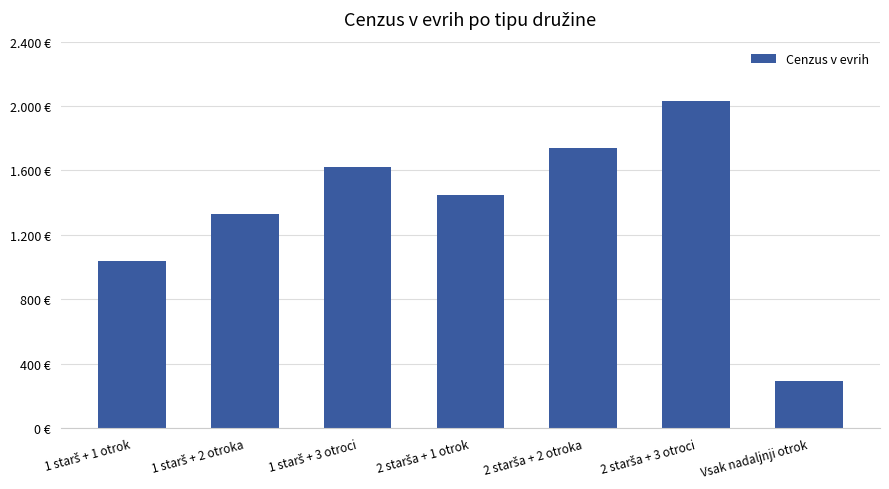

Reading right to left, transcribe all the data shown in this chart.

291.5	2030.7	1739.2	1447.7	1620.6	1329.1	1037.6